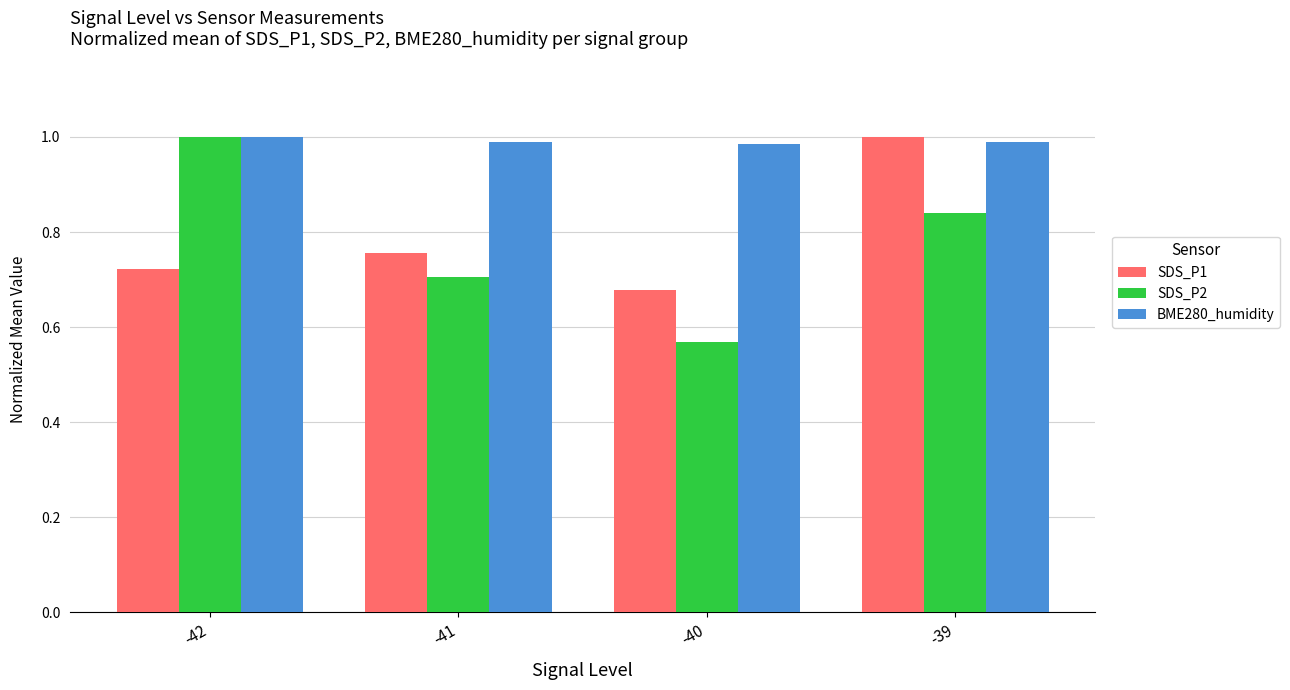

How many groups of bars are there?

4